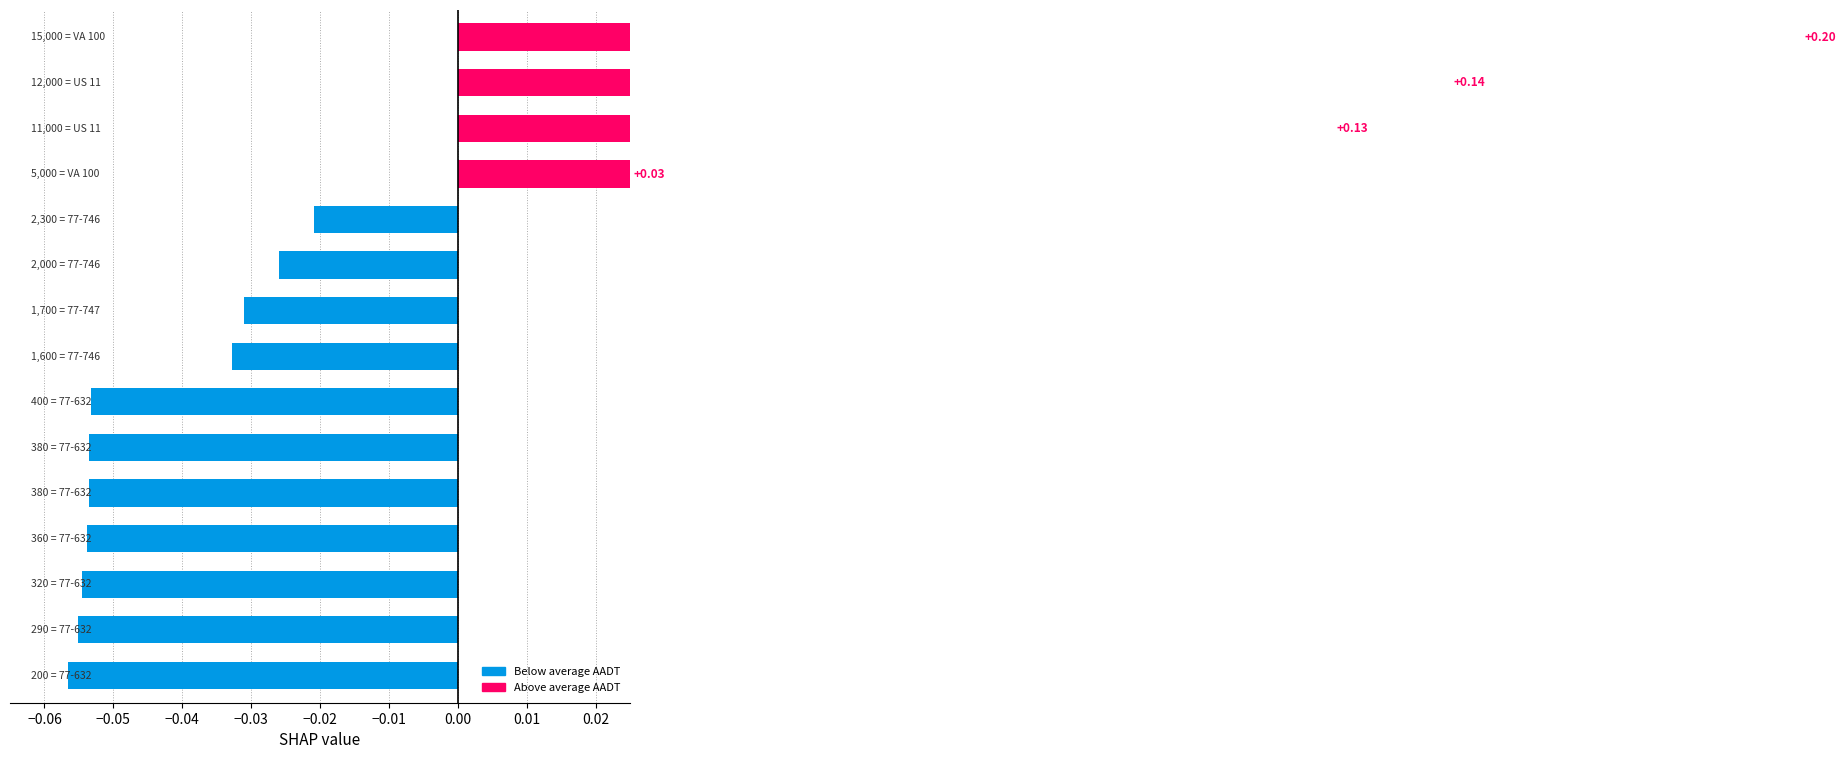

What is the greatest value displayed?

0.2